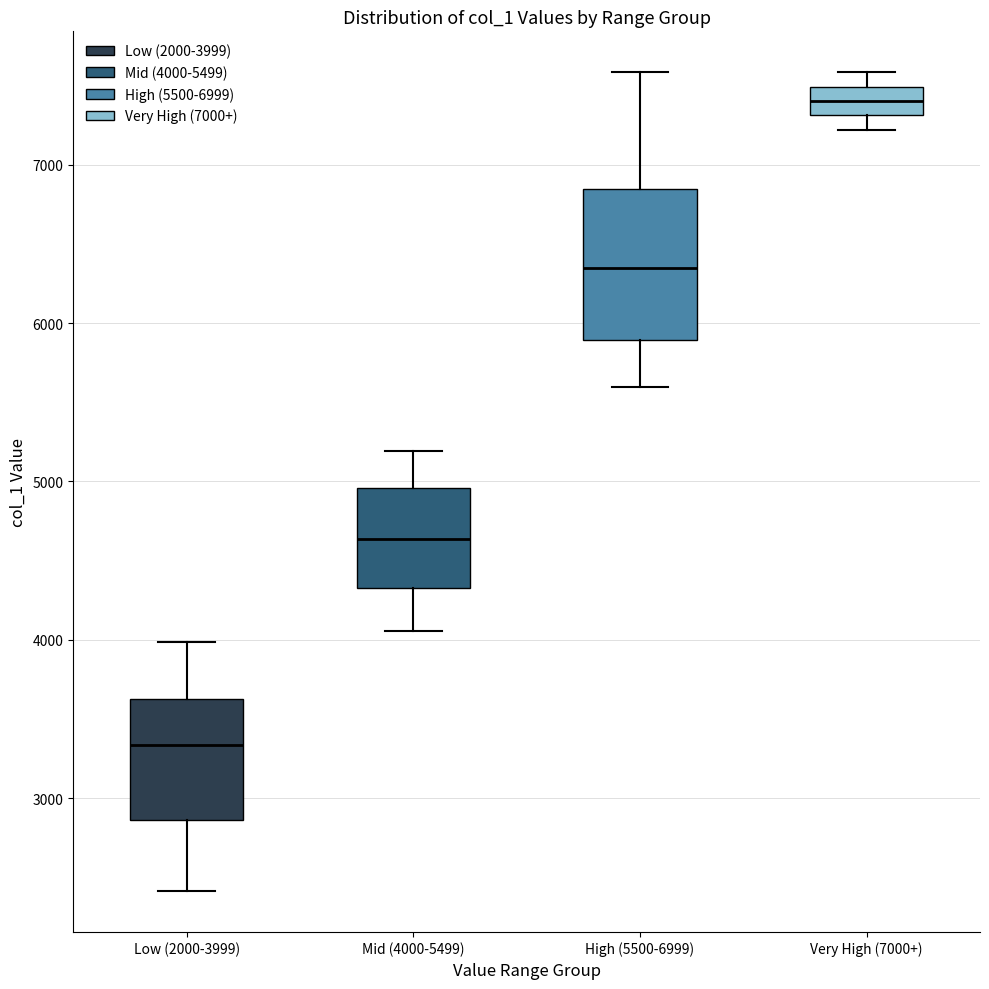

Where does the median line of the box for High (5500-6999) sit on the y-axis? The values are not printed on the chart, so give them approximately, as read against the axis.

6400